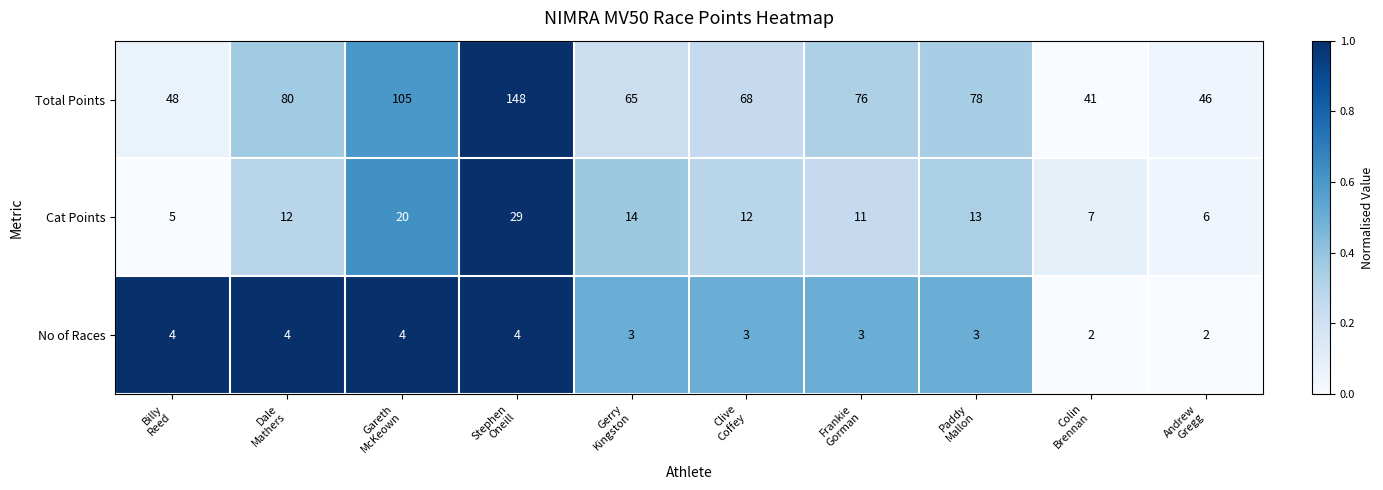

What is the average value of the Cat Points series?

13